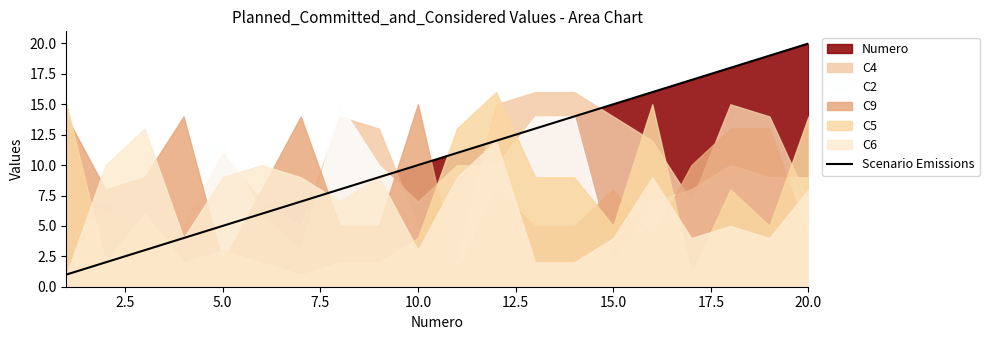

Is it true that Scenario Emissions equals 25 at 15.0?

False